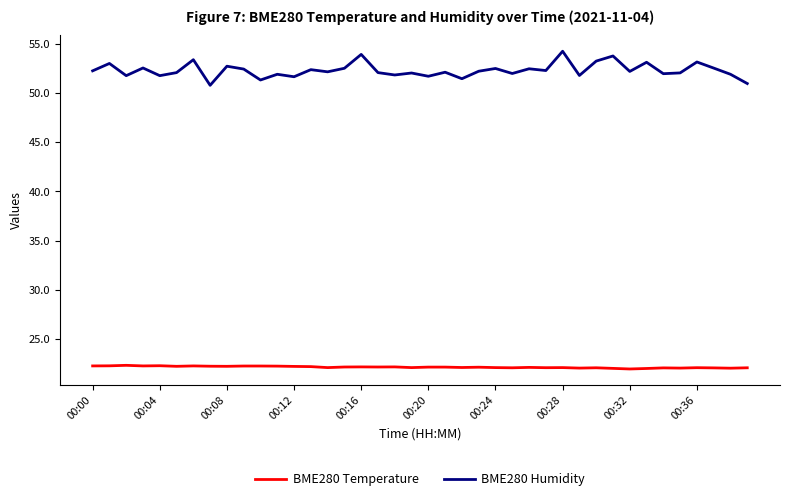

Which series has the largest total across all categories?

BME280 Humidity